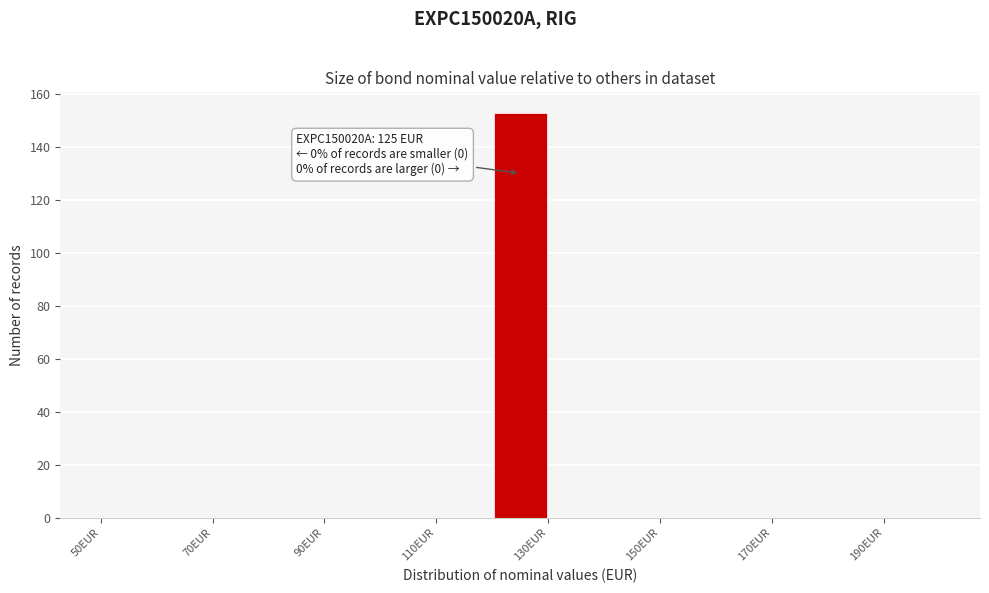

Over which range of the x-axis is the bar tallest?

120 to 130